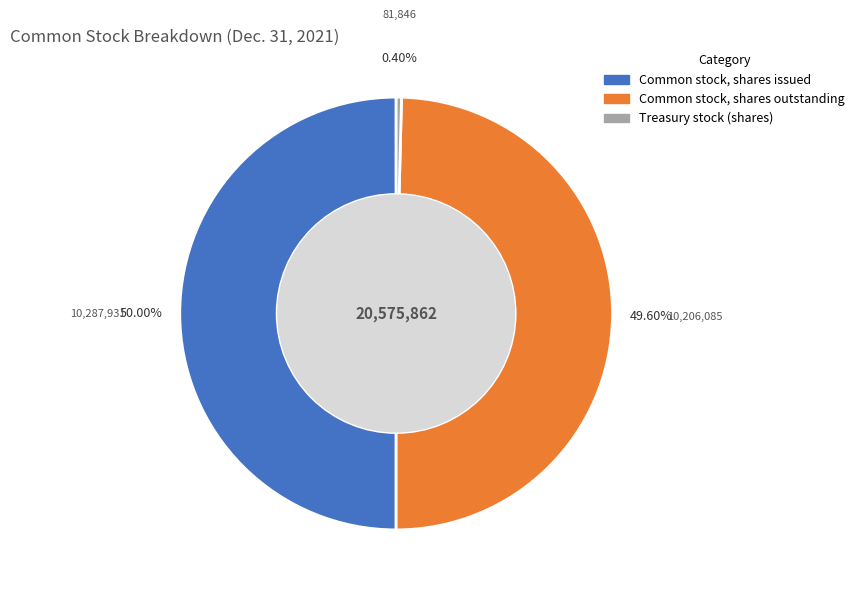

To the nearest percent, what portion does Common stock, shares outstanding represent?

50%